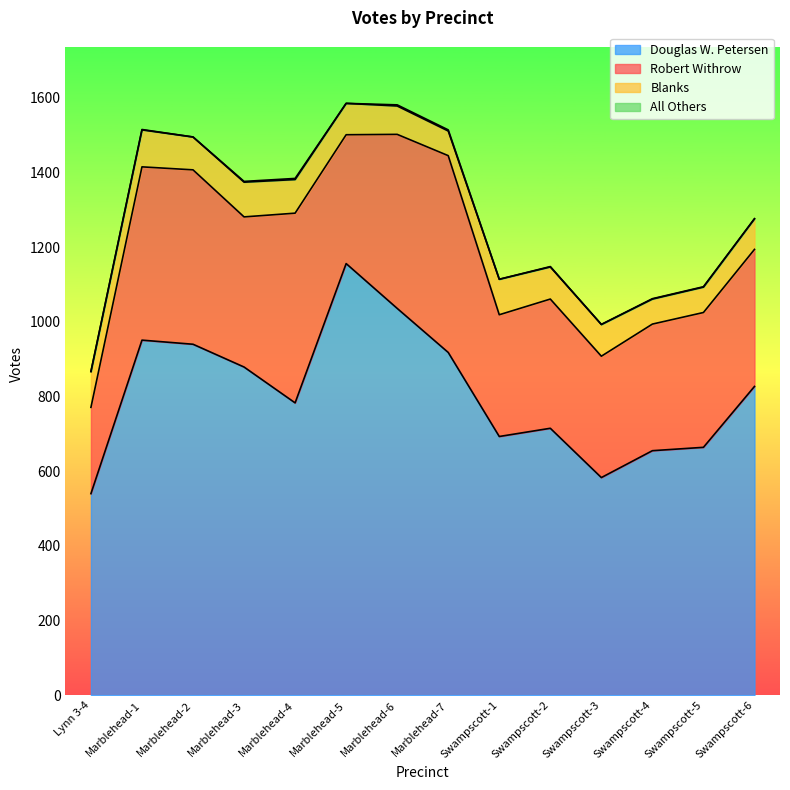

What position from the right is Marblehead-3?

11